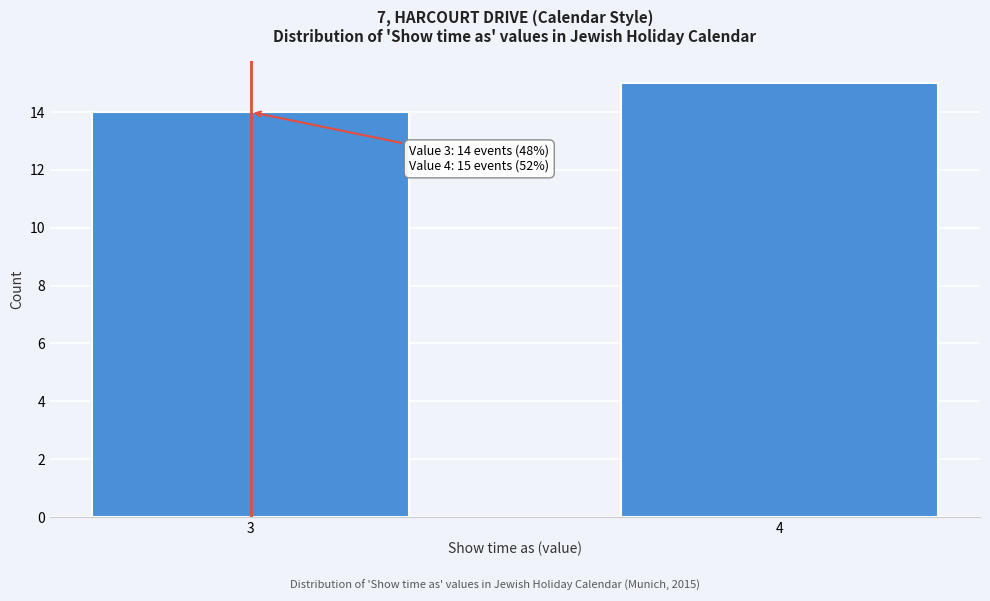

Reading left to right, list all the values displayed in this chart.

14	15